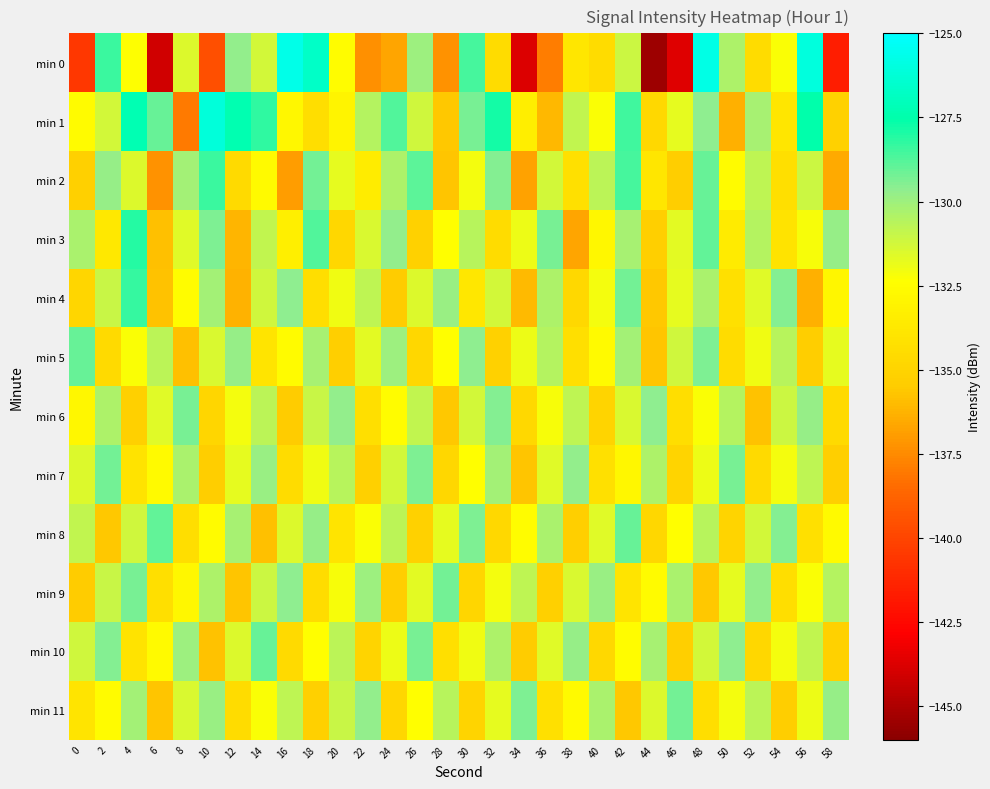

Rank the series by their maximum value, from lowest to highest.

min 6, min 7, min 9, min 11, min 5, min 10, min 8, min 2, min 4, min 3, min 1, min 0